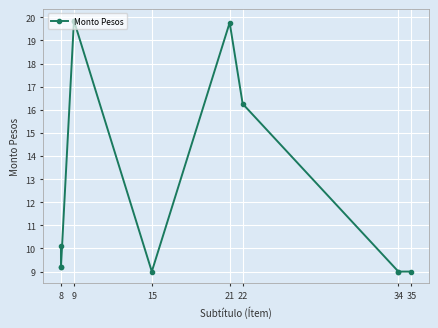

What is the greatest value displayed?

19.9